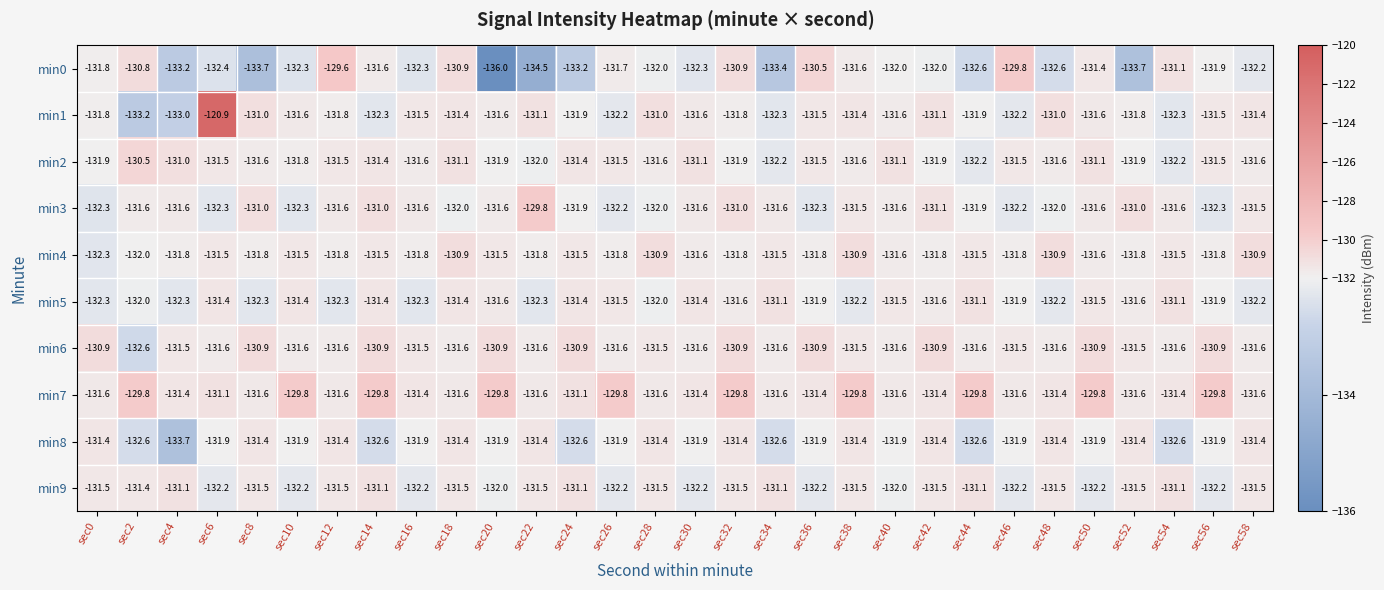

What is the minimum value shown in the chart?

-136.0